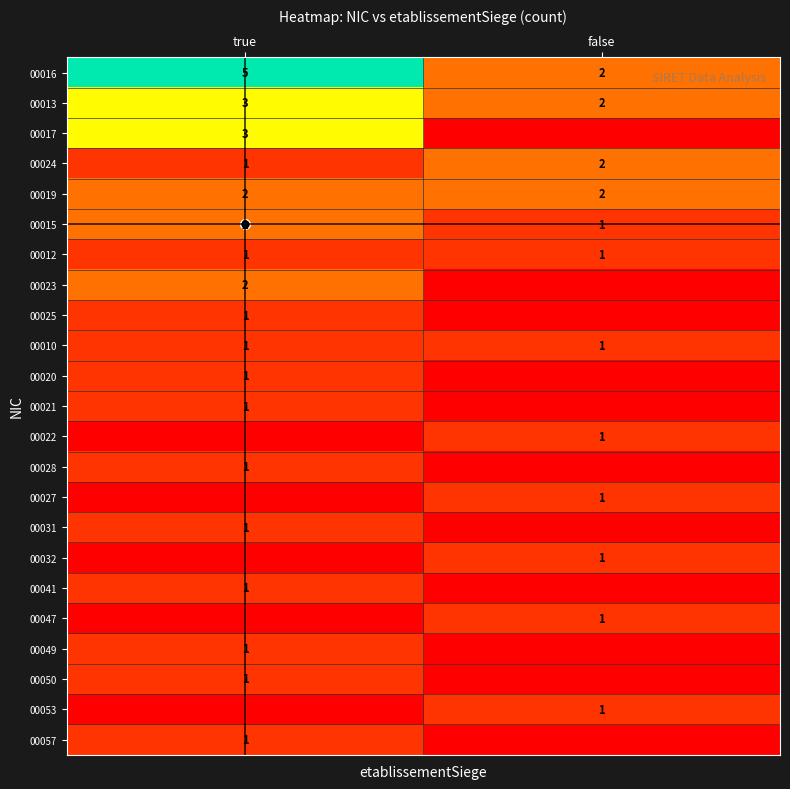

What is the total value across all series at false?

16